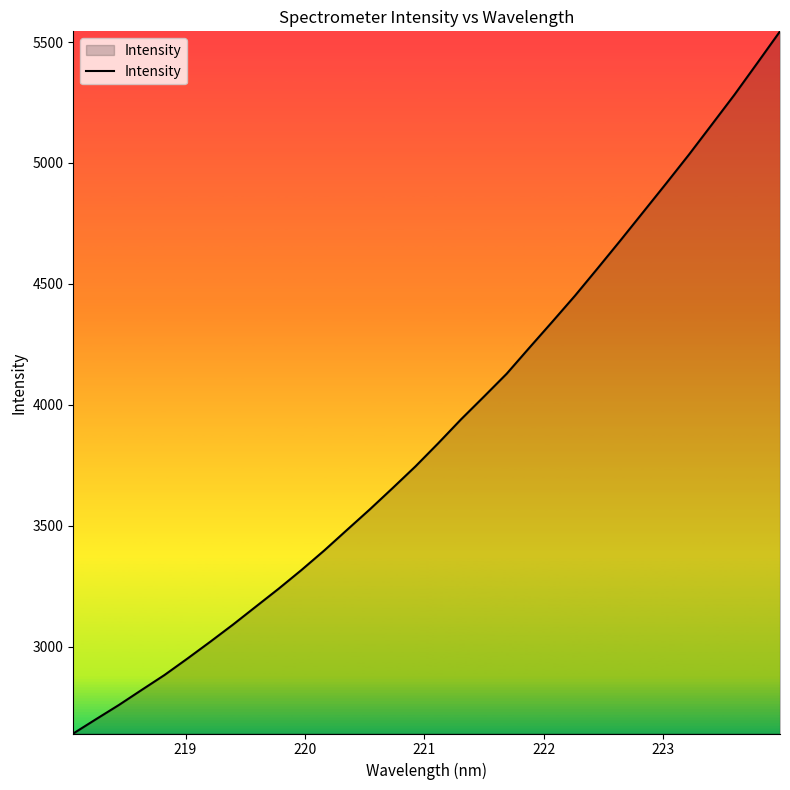

What is the greatest value displayed?

5544.3